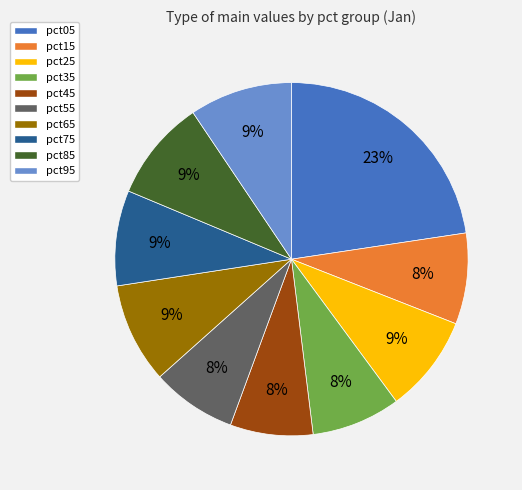

How many slices are in this pie chart?

10